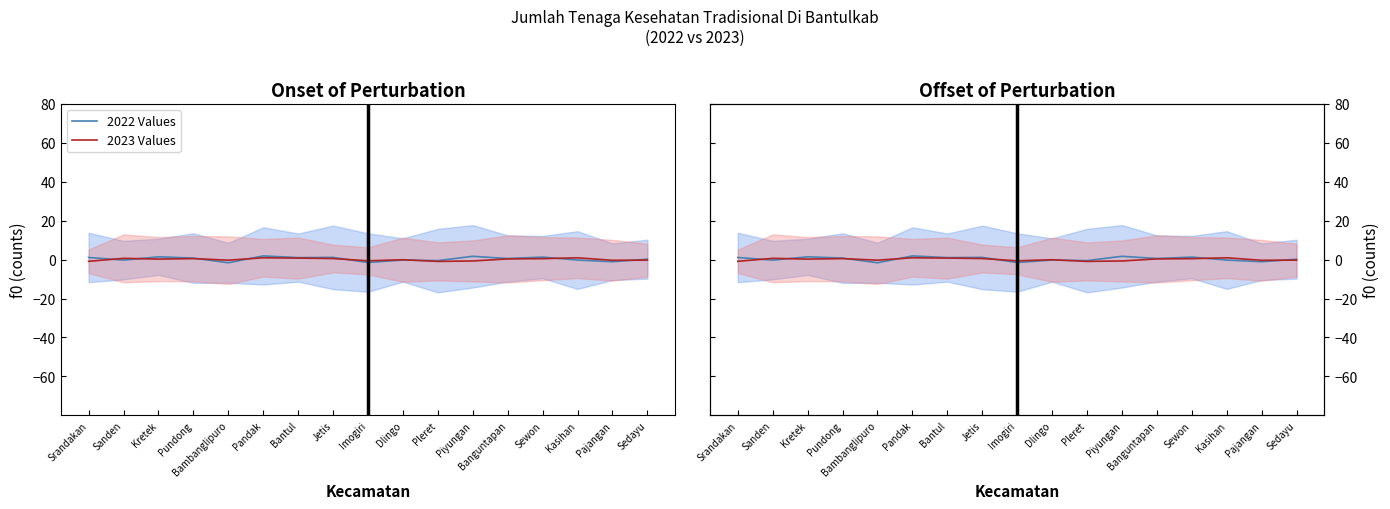

What is the sum of the 2023 Values values at Kasihan and Sewon?

1.4